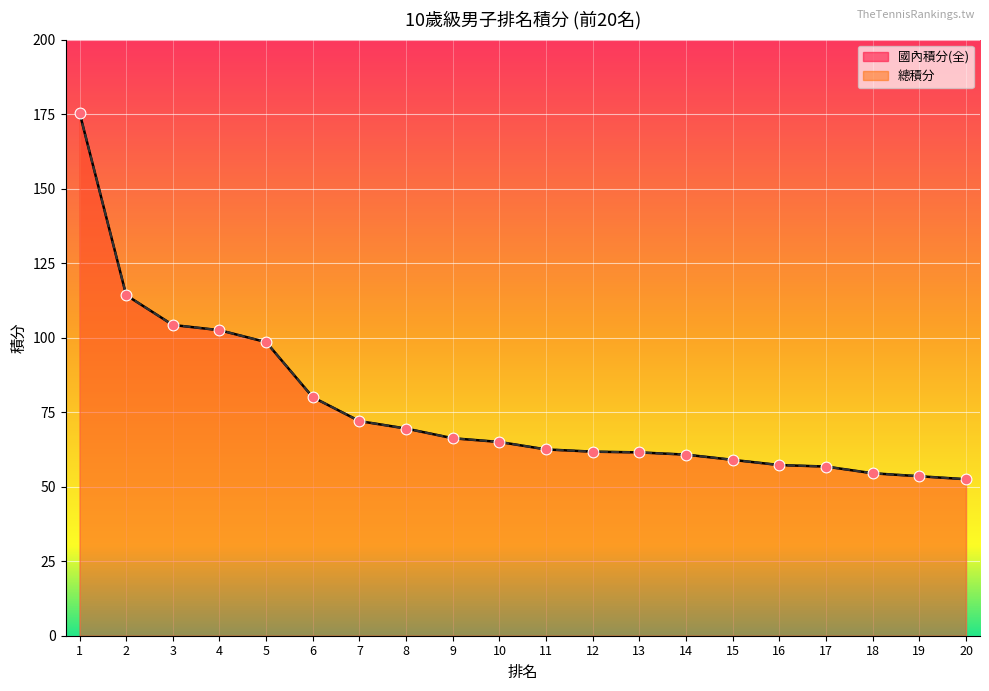

At which category is the sum across all series the highest?

1